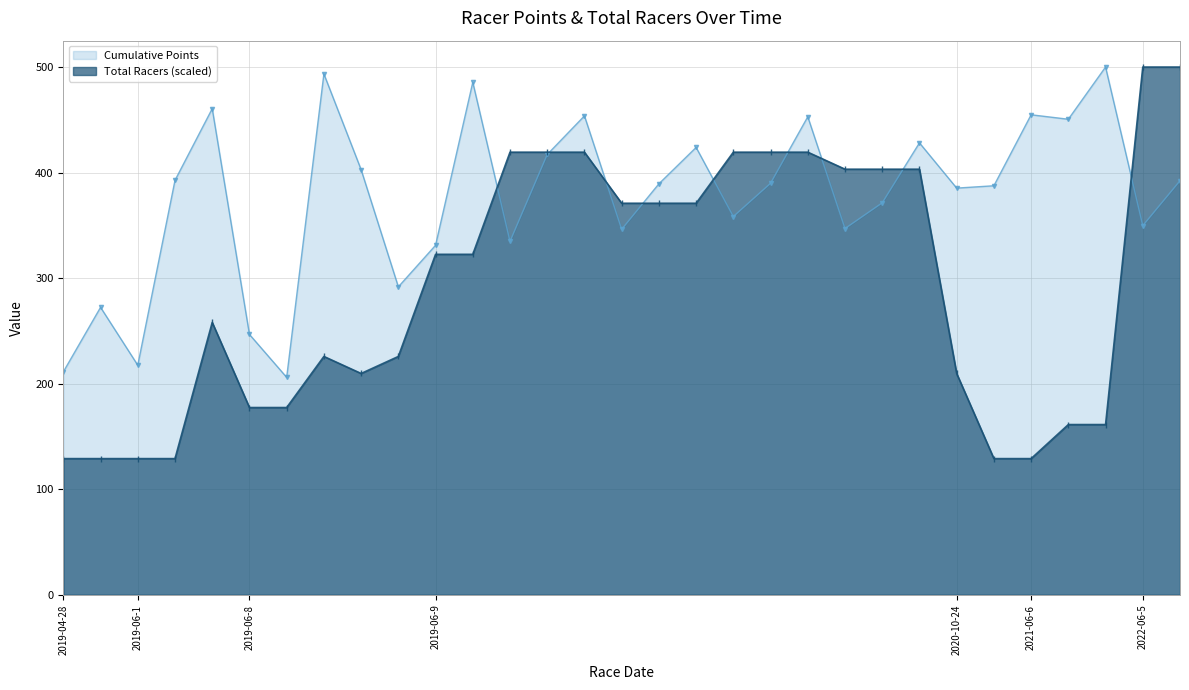

Reading right to left, extract all data points from this chart.

Cumulative Points: 2022-06-5=392.3	2022-06-5=349.7	2021-06-6=500.0	2021-06-6=450.6	2021-06-6=454.8	2020-10-24=387.5	2020-10-24=385.3	2019-06-9=428.2	2019-06-9=371.4	2019-06-9=347.0	2019-06-9=452.9	2019-06-9=389.9	2019-06-9=358.4	2019-06-9=423.9	2019-06-9=389.4	2019-06-9=346.3	2019-06-9=453.7	2019-06-9=417.2	2019-06-9=334.8	2019-06-9=485.6	2019-06-9=331.1	2019-06-8=291.8	2019-06-8=402.8	2019-06-8=493.5	2019-06-8=206.0	2019-06-8=246.7	2019-06-1=460.6	2019-06-1=392.7	2019-06-1=217.5	2019-04-28=272.3	2019-04-28=211.2
Total Racers: 2022-06-5=500.0	2022-06-5=500.0	2021-06-6=161.3	2021-06-6=161.3	2021-06-6=129.0	2020-10-24=129.0	2020-10-24=209.7	2019-06-9=403.2	2019-06-9=403.2	2019-06-9=403.2	2019-06-9=419.4	2019-06-9=419.4	2019-06-9=419.4	2019-06-9=371.0	2019-06-9=371.0	2019-06-9=371.0	2019-06-9=419.4	2019-06-9=419.4	2019-06-9=419.4	2019-06-9=322.6	2019-06-9=322.6	2019-06-8=225.8	2019-06-8=209.7	2019-06-8=225.8	2019-06-8=177.4	2019-06-8=177.4	2019-06-1=258.1	2019-06-1=129.0	2019-06-1=129.0	2019-04-28=129.0	2019-04-28=129.0